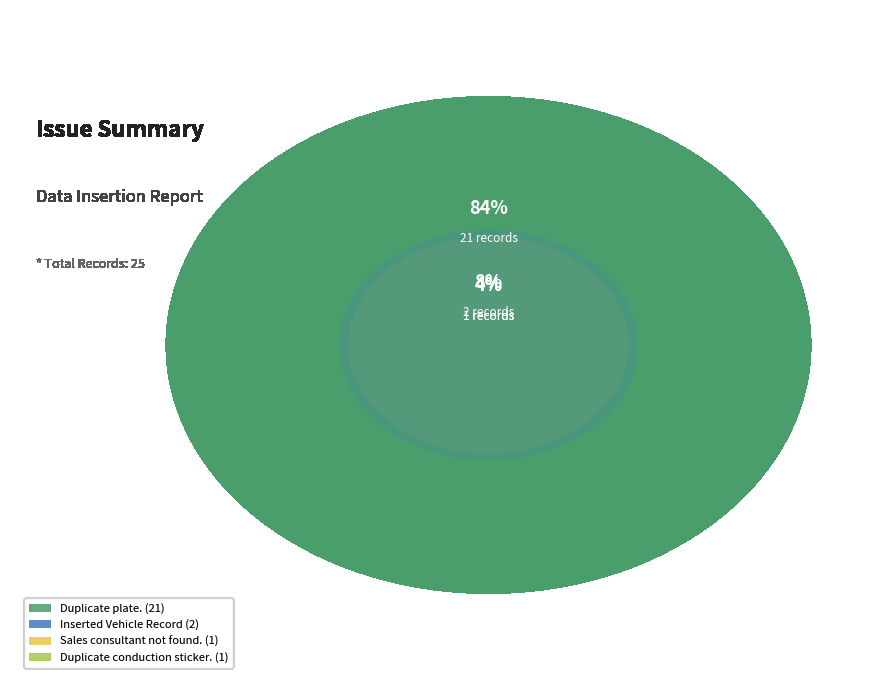

To the nearest percent, what is the combined percentage of Duplicate plate. and Sales consultant not found.?

88%